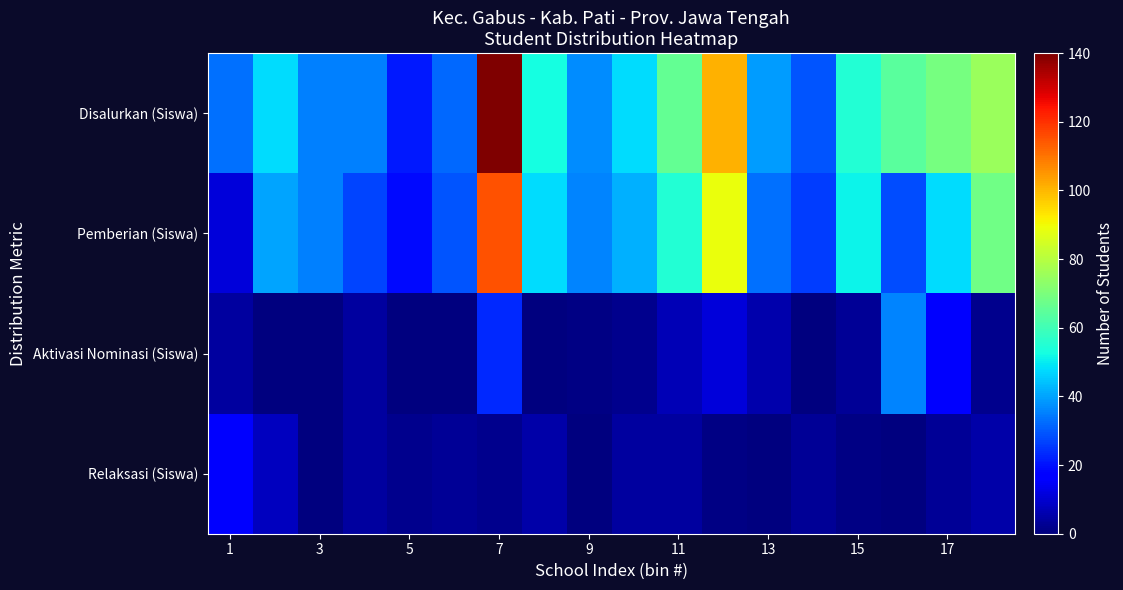

At how many categories does at least one series exceed 89?

2